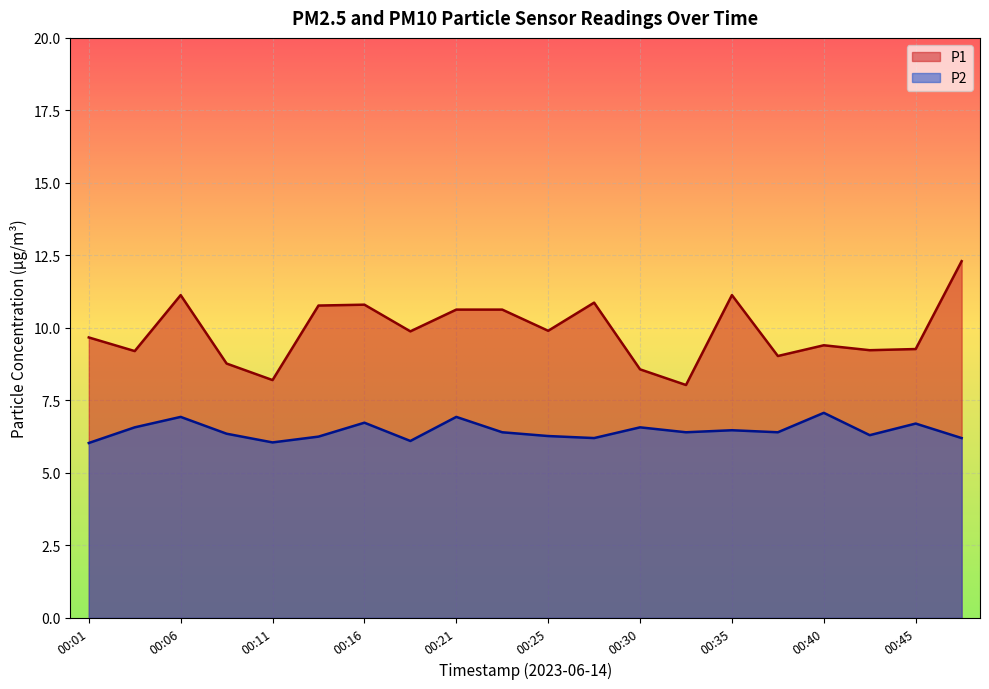

What is the approximate value of P2 at 00:08?

6.3